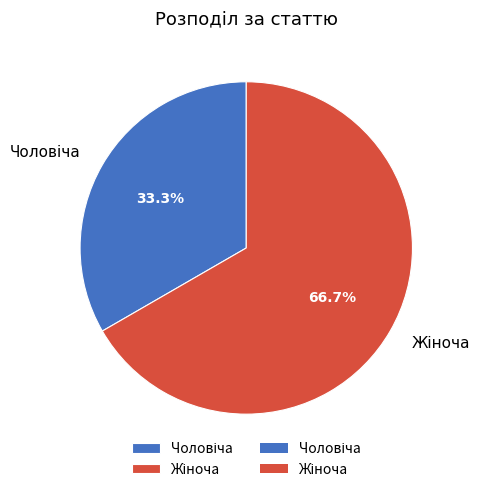

Is there any slice that represents more than half of the pie?

Yes